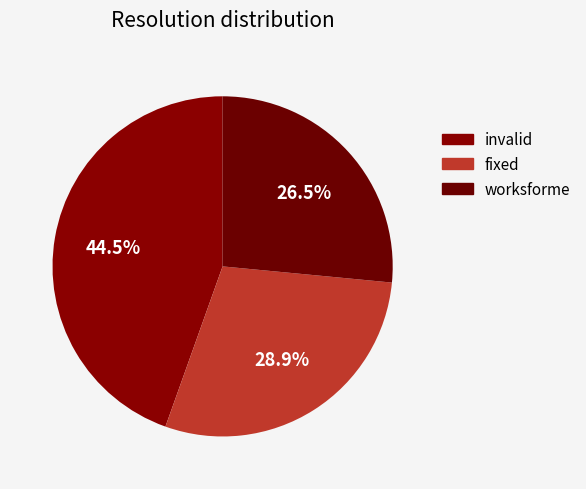

To the nearest percent, what is the average slice percentage?

33%